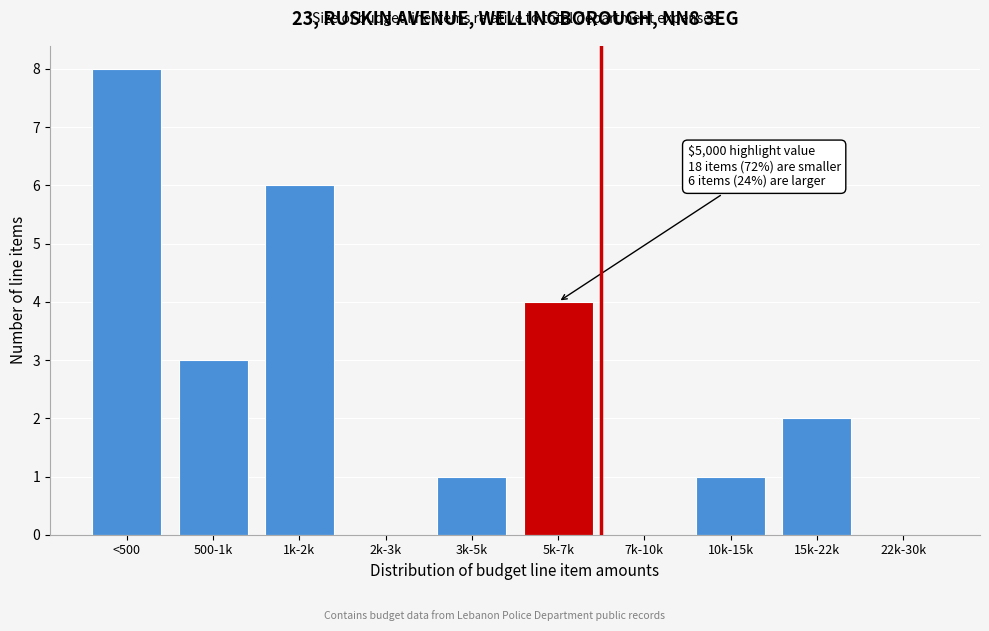

Reading left to right, what are all the values shown in this chart?

<500=8	500-1k=3	1k-2k=6	2k-3k=0	3k-5k=1	5k-7k=4	7k-10k=0	10k-15k=1	15k-22k=2	22k-30k=0